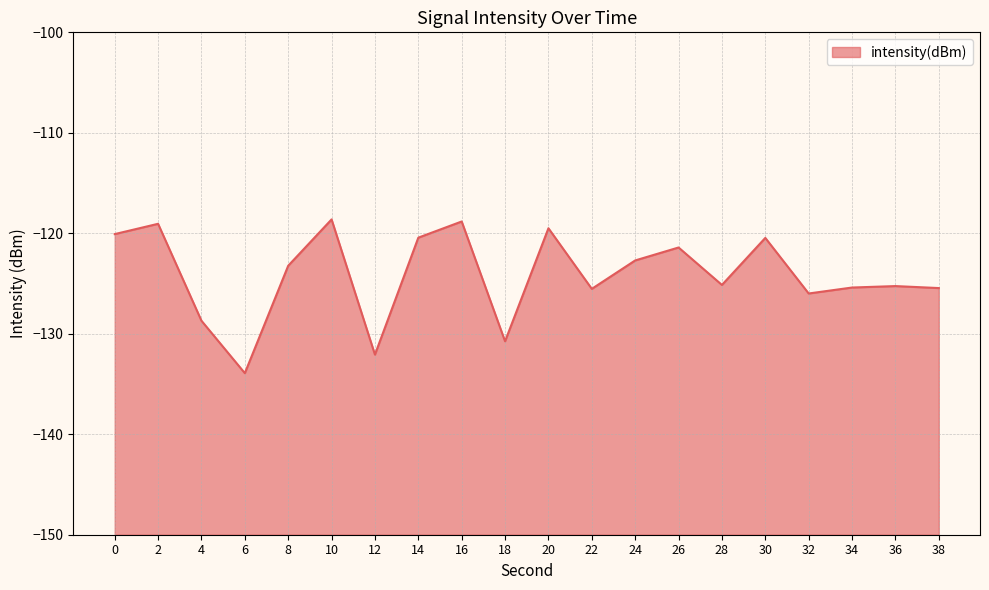

What is the greatest value displayed?

-118.6